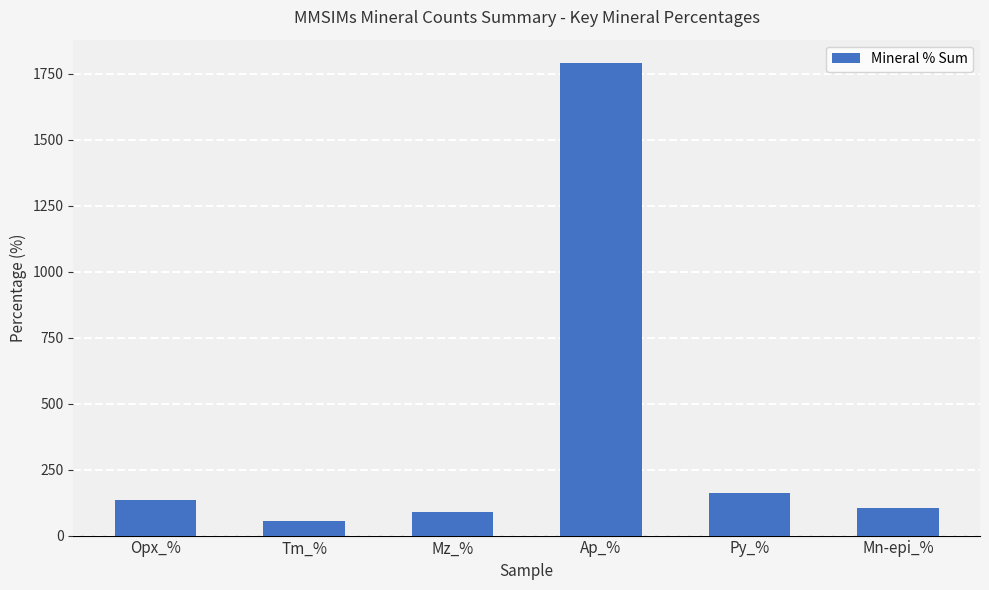

What is the difference between the second highest and second lowest values?

73.5